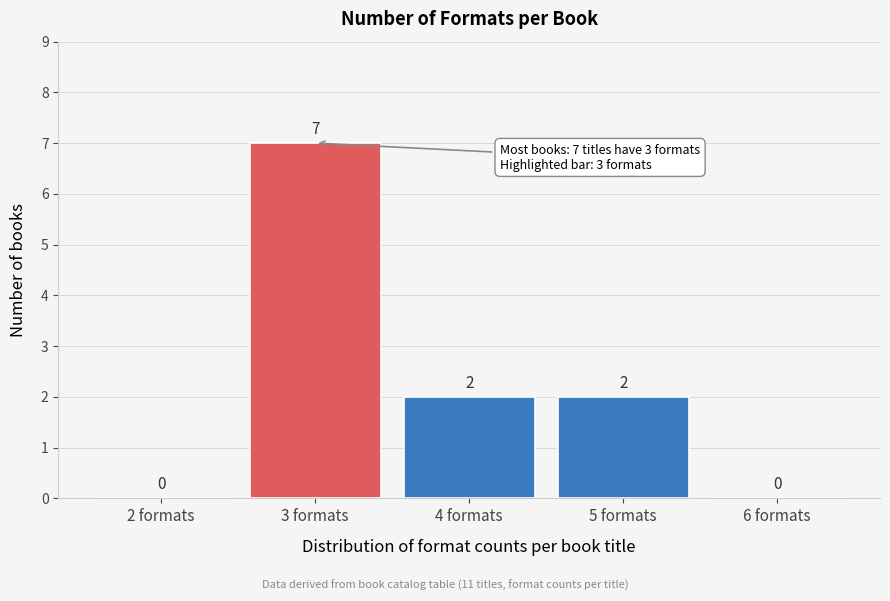

Reading left to right, list all the values displayed in this chart.

2 formats=0	3 formats=7	4 formats=2	5 formats=2	6 formats=0